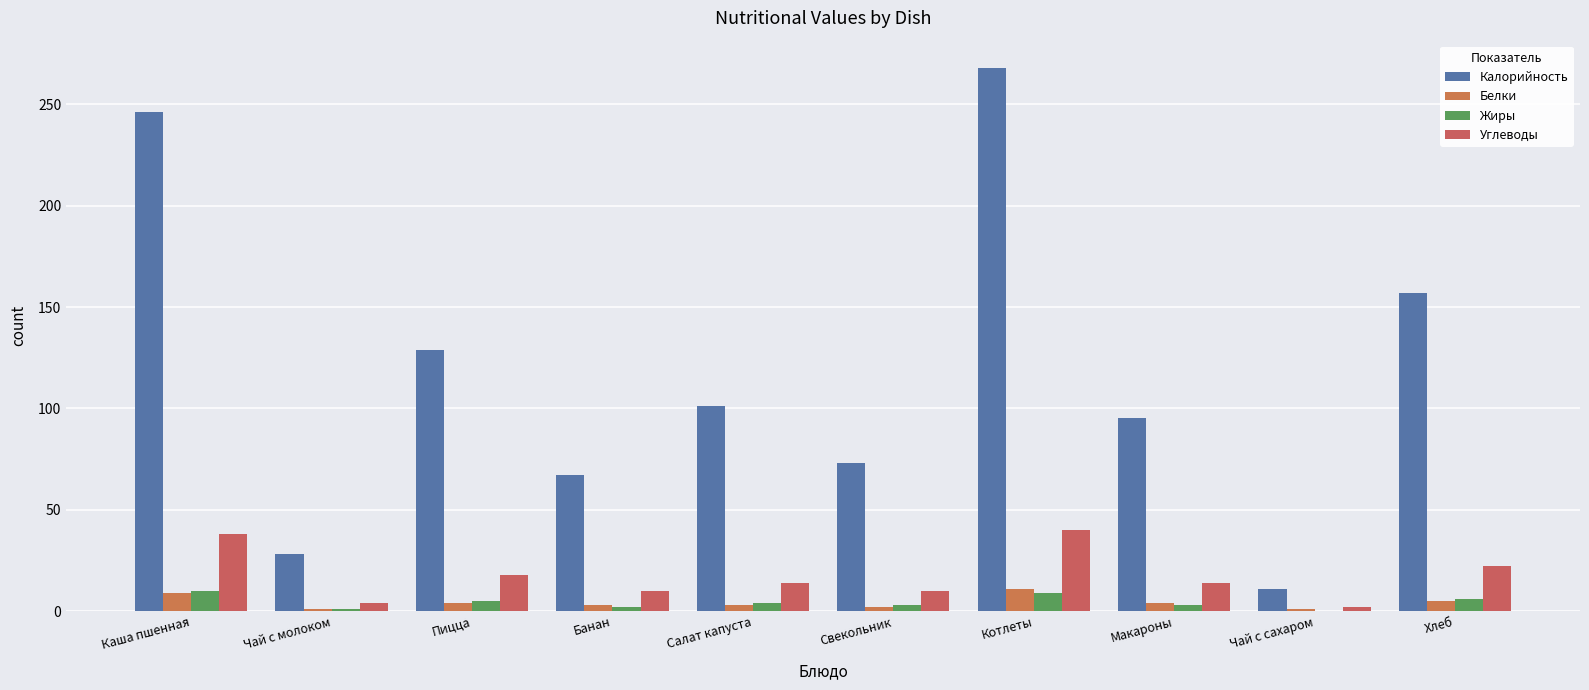

How many data points does each series have?

10